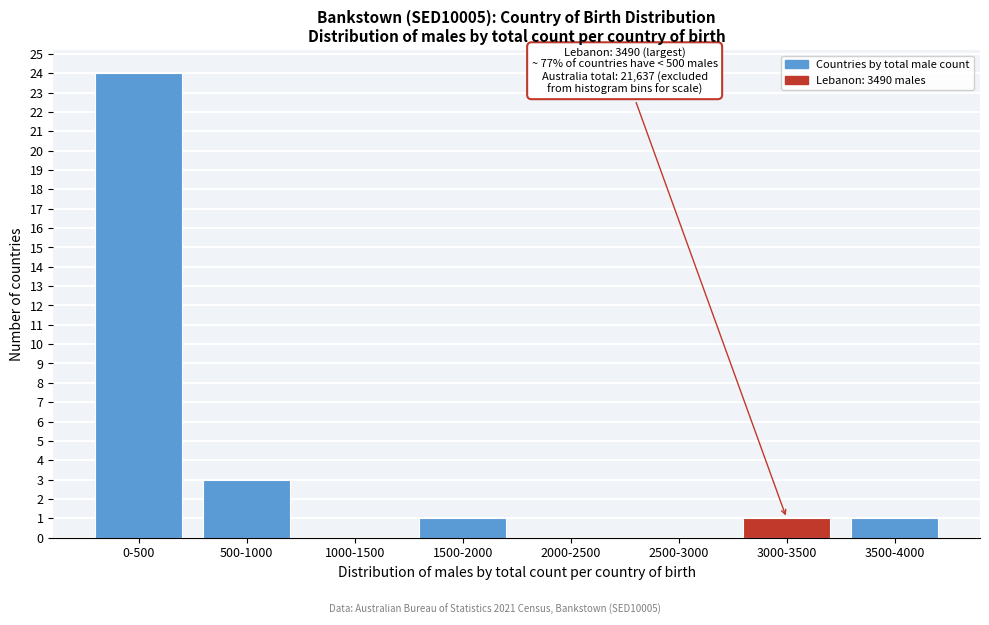

Reading right to left, extract all data points from this chart.

3500-4000=1	3000-3500=1	2500-3000=0	2000-2500=0	1500-2000=1	1000-1500=0	500-1000=3	0-500=24